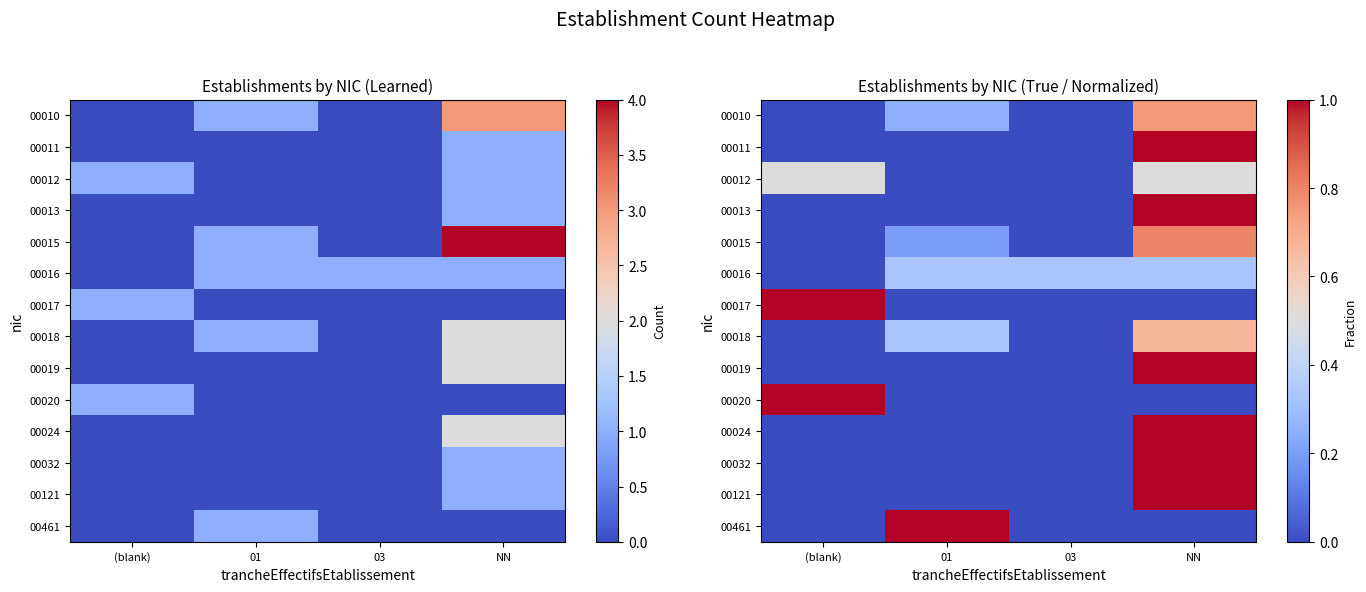

Which label corresponds to the largest value in the chart?

NN